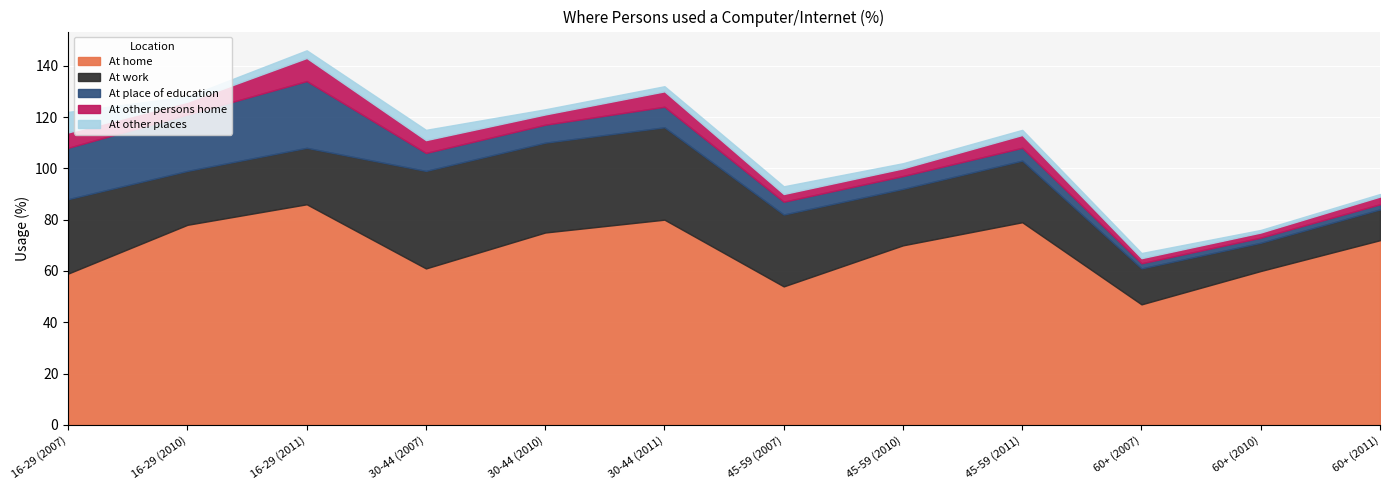

Reading left to right, transcribe all the data shown in this chart.

At home: 16-29 (2007)=59	16-29 (2010)=78	16-29 (2011)=86	30-44 (2007)=61	30-44 (2010)=75	30-44 (2011)=80	45-59 (2007)=54	45-59 (2010)=70	45-59 (2011)=79	60+ (2007)=47	60+ (2010)=60	60+ (2011)=72
At work: 16-29 (2007)=29	16-29 (2010)=21	16-29 (2011)=22	30-44 (2007)=38	30-44 (2010)=35	30-44 (2011)=36	45-59 (2007)=28	45-59 (2010)=22	45-59 (2011)=24	60+ (2007)=14	60+ (2010)=11	60+ (2011)=12
At place of education: 16-29 (2007)=20	16-29 (2010)=22	16-29 (2011)=26	30-44 (2007)=7	30-44 (2010)=7	30-44 (2011)=8	45-59 (2007)=5	45-59 (2010)=5	45-59 (2011)=5	60+ (2007)=2	60+ (2010)=2	60+ (2011)=2
At other persons home: 16-29 (2007)=6	16-29 (2010)=5	16-29 (2011)=9	30-44 (2007)=5	30-44 (2010)=4	30-44 (2011)=6	45-59 (2007)=3	45-59 (2010)=3	45-59 (2011)=5	60+ (2007)=2	60+ (2010)=2	60+ (2011)=3
At other places: 16-29 (2007)=8	16-29 (2010)=2	16-29 (2011)=3	30-44 (2007)=4	30-44 (2010)=2	30-44 (2011)=2	45-59 (2007)=3	45-59 (2010)=2	45-59 (2011)=2	60+ (2007)=2	60+ (2010)=1	60+ (2011)=1